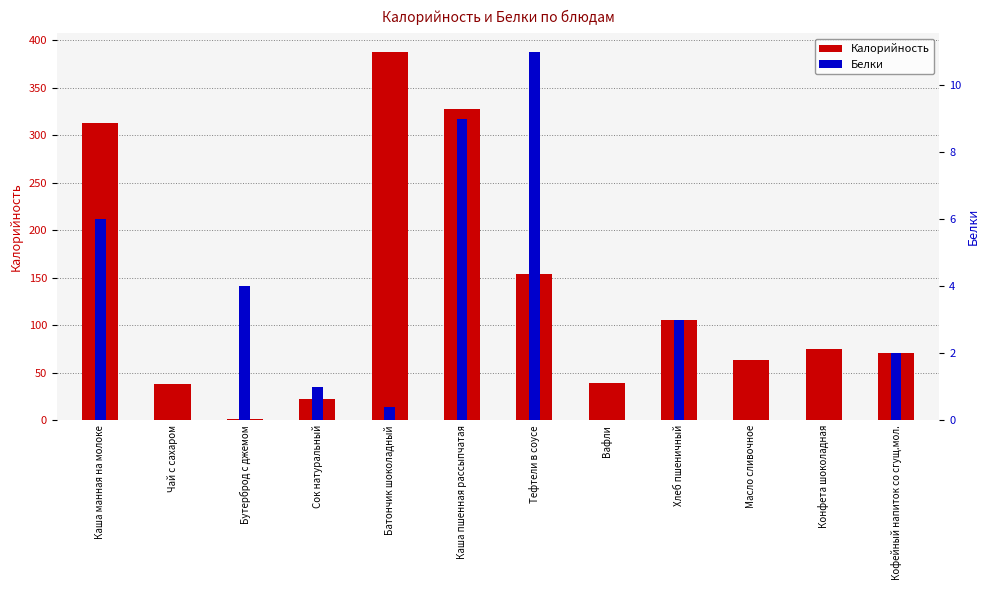

Rank the series at Конфета шоколадная from highest to lowest value.

Калорийность, Белки